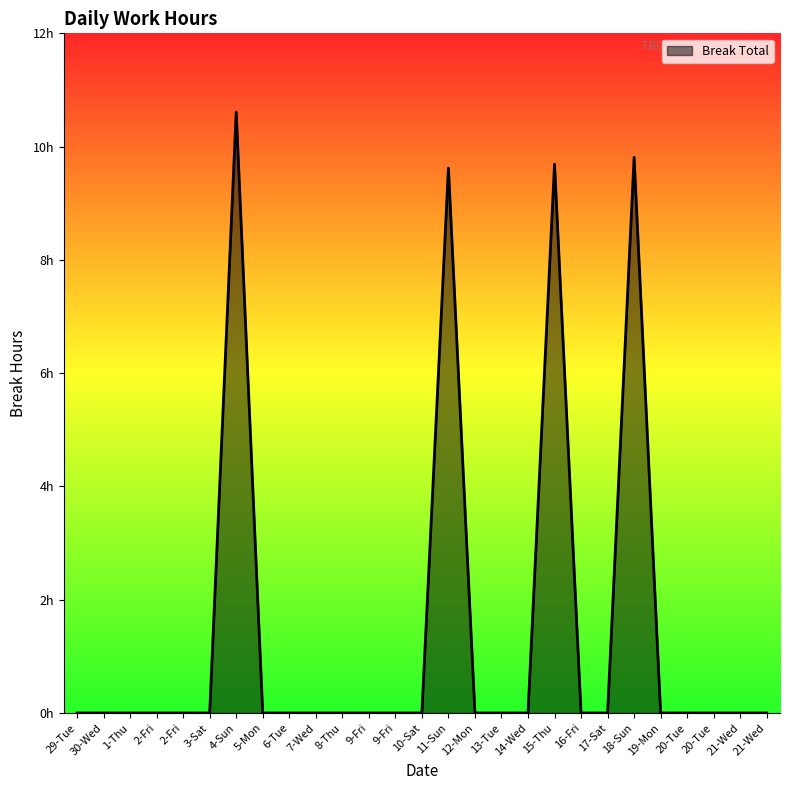

Which label corresponds to the largest value in the chart?

4-Sun